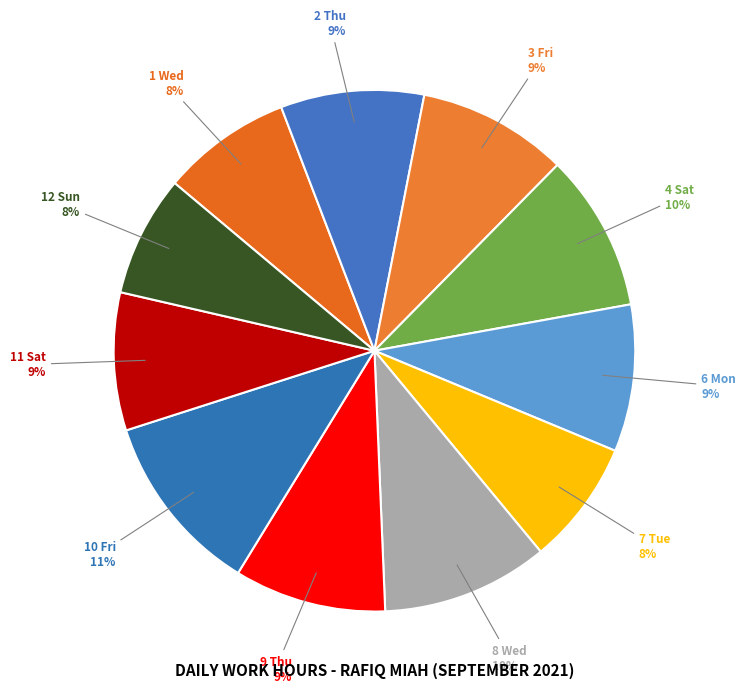

Does 3 Fri account for over 50% of the chart?

No